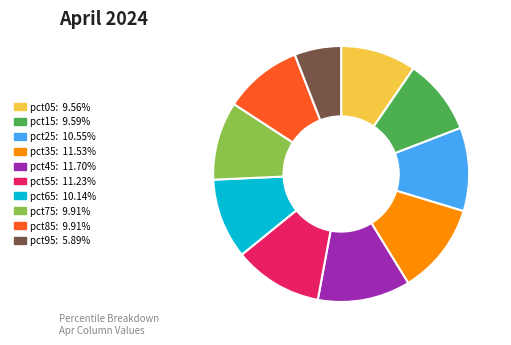

Which category has the smallest portion of the pie?

pct95